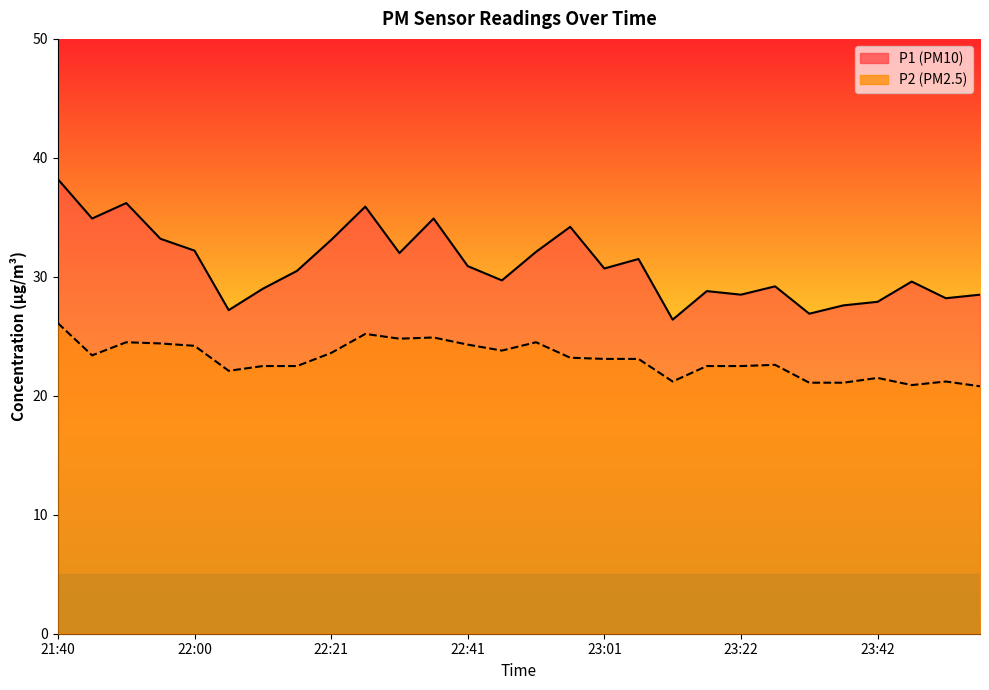

Rank the series by their maximum value, from highest to lowest.

P1, P2